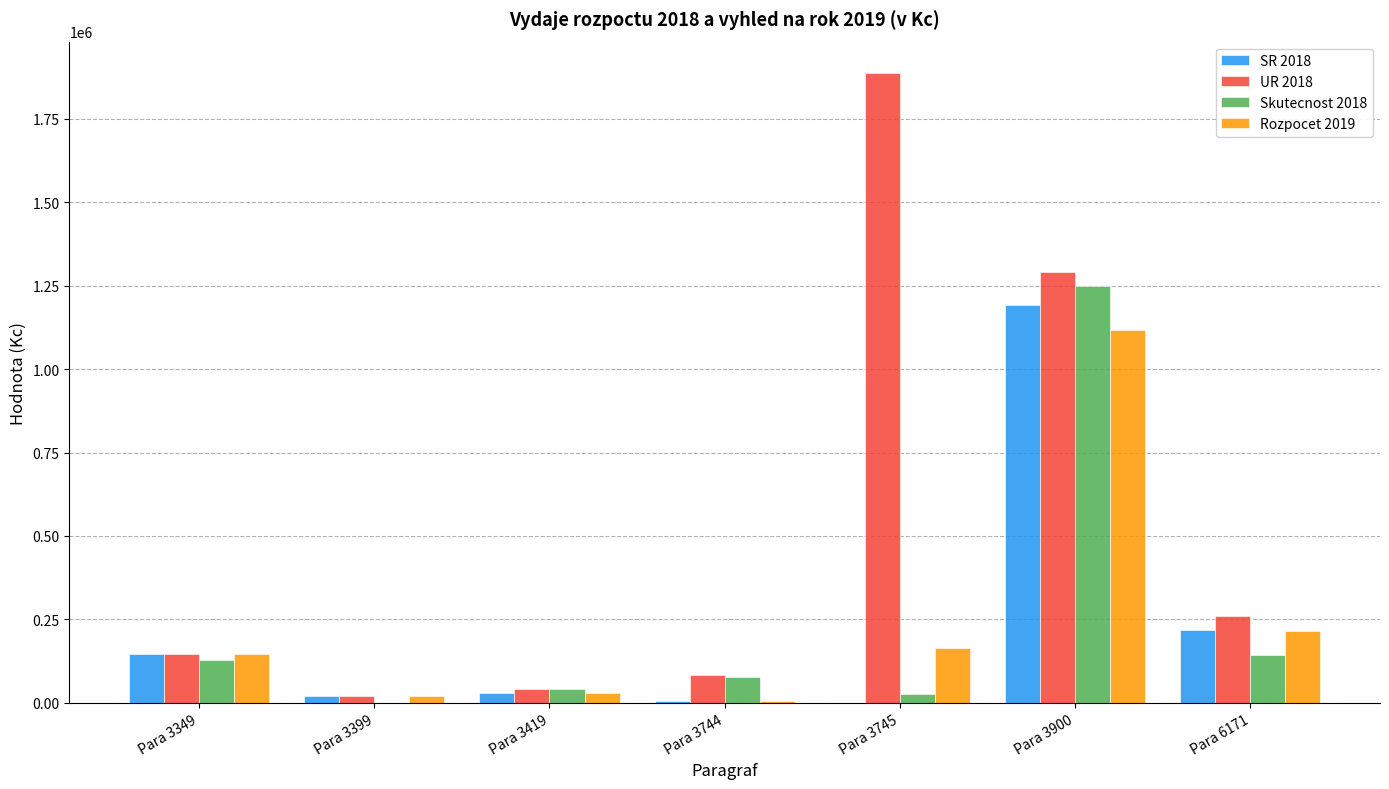

The UR 2018 series shows 81605.0 at Para 3744. True or false?

True